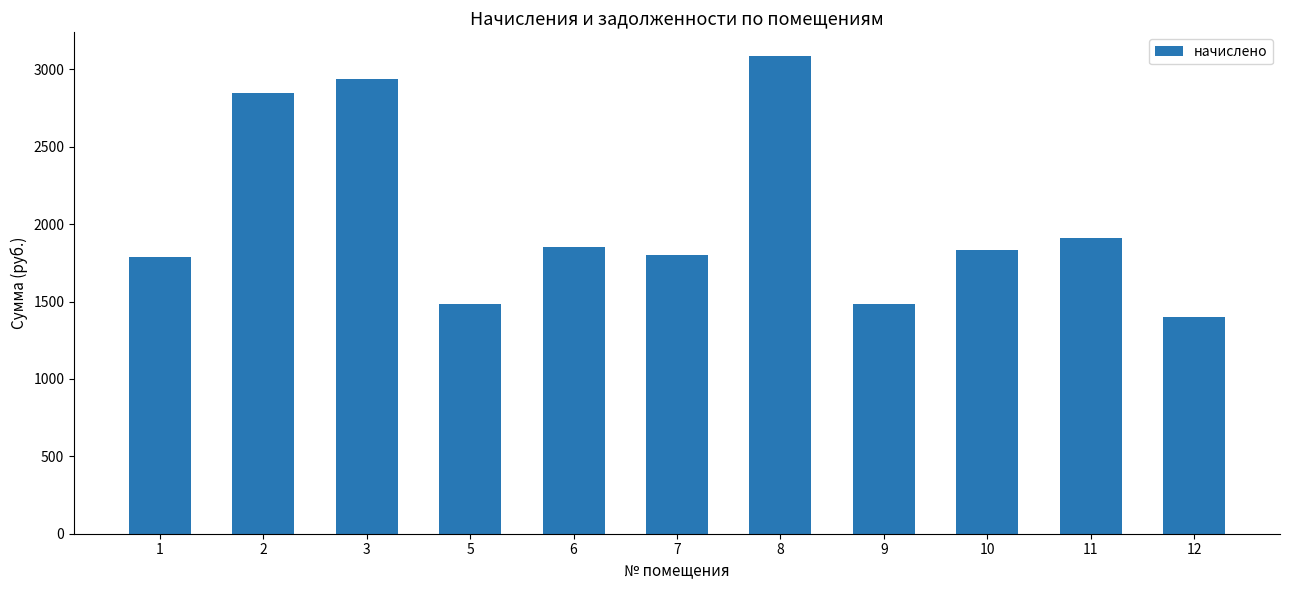

What is the difference between the maximum and minimum values?

1687.4